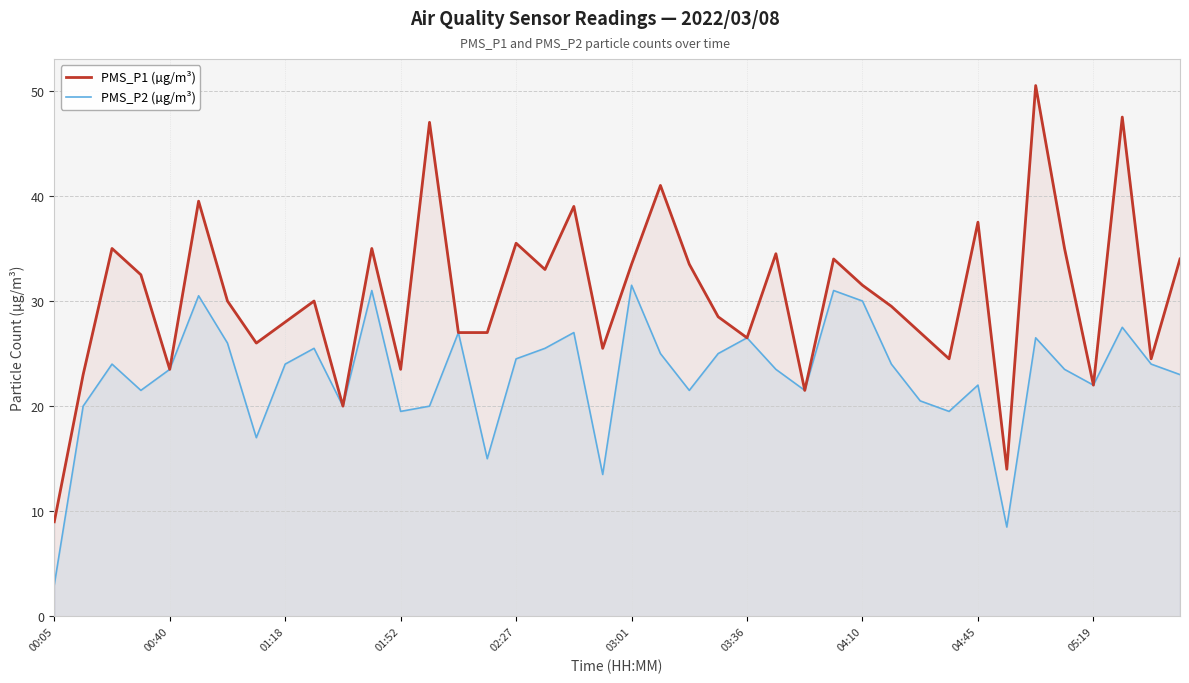

Which series has the widest spread of values?

PMS_P1 (µg/m³)